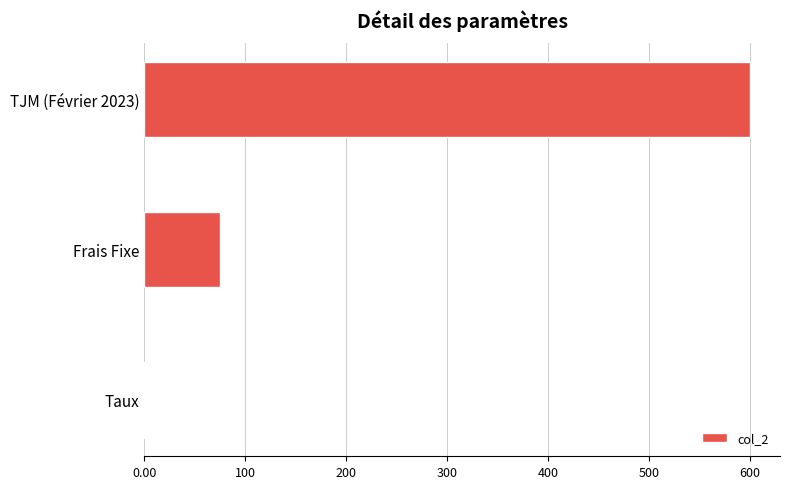

Count the number of categories in the chart.

3